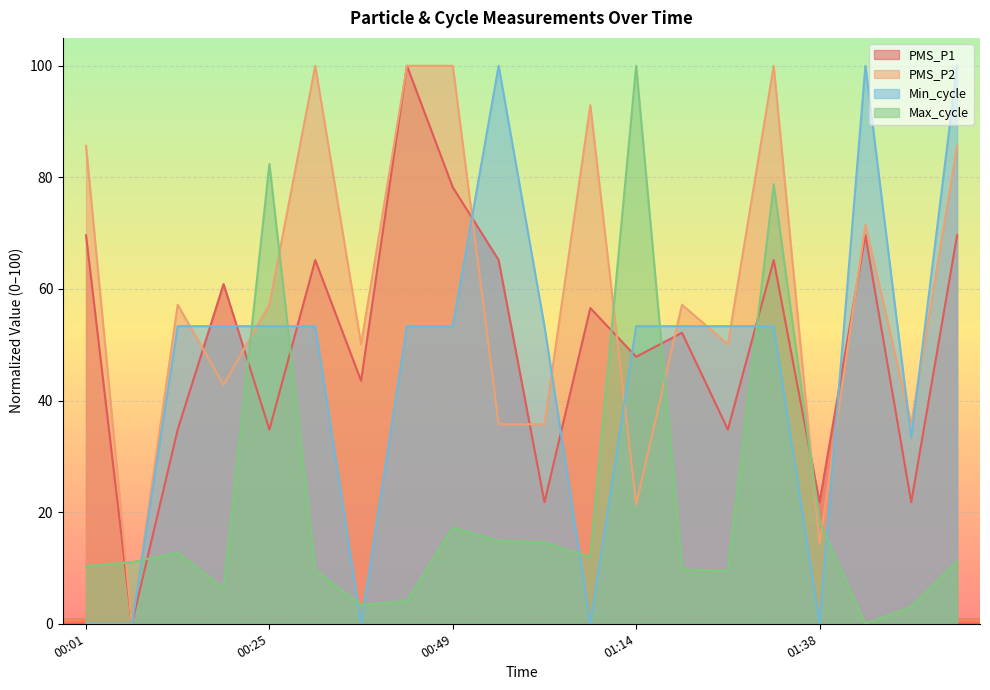

True or false: PMS_P1 has more than 0 points higher than both neighbors.

True